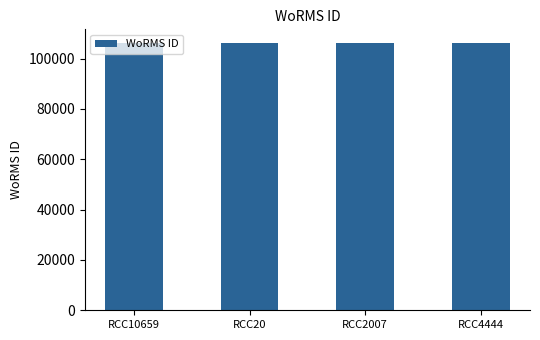

What is the value of the 3rd bar from the left?

106289